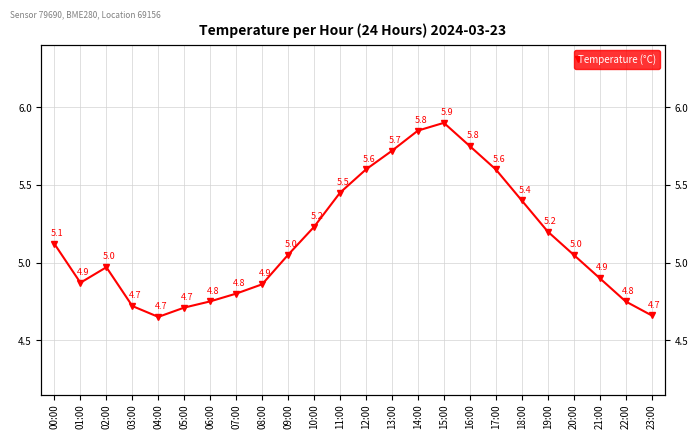

What position from the right is 00:00?

24